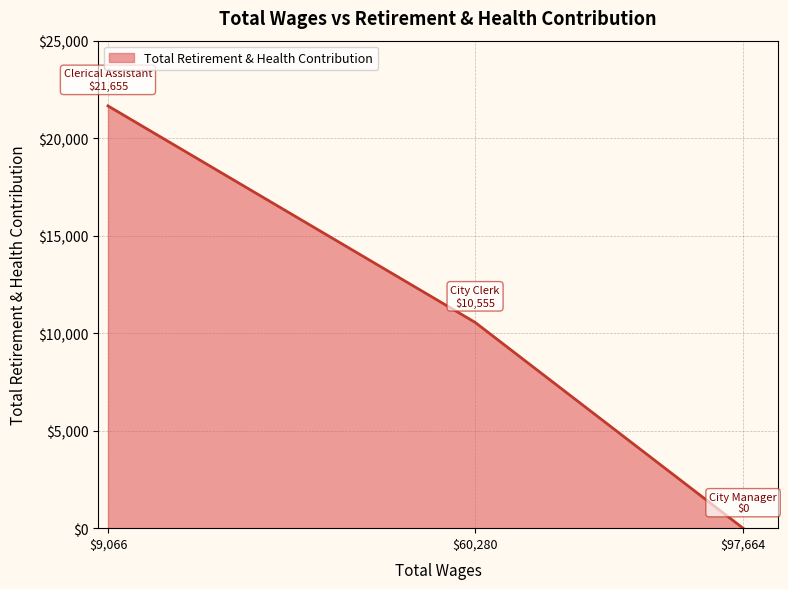

Count the values in the range 0 to 21655.

3